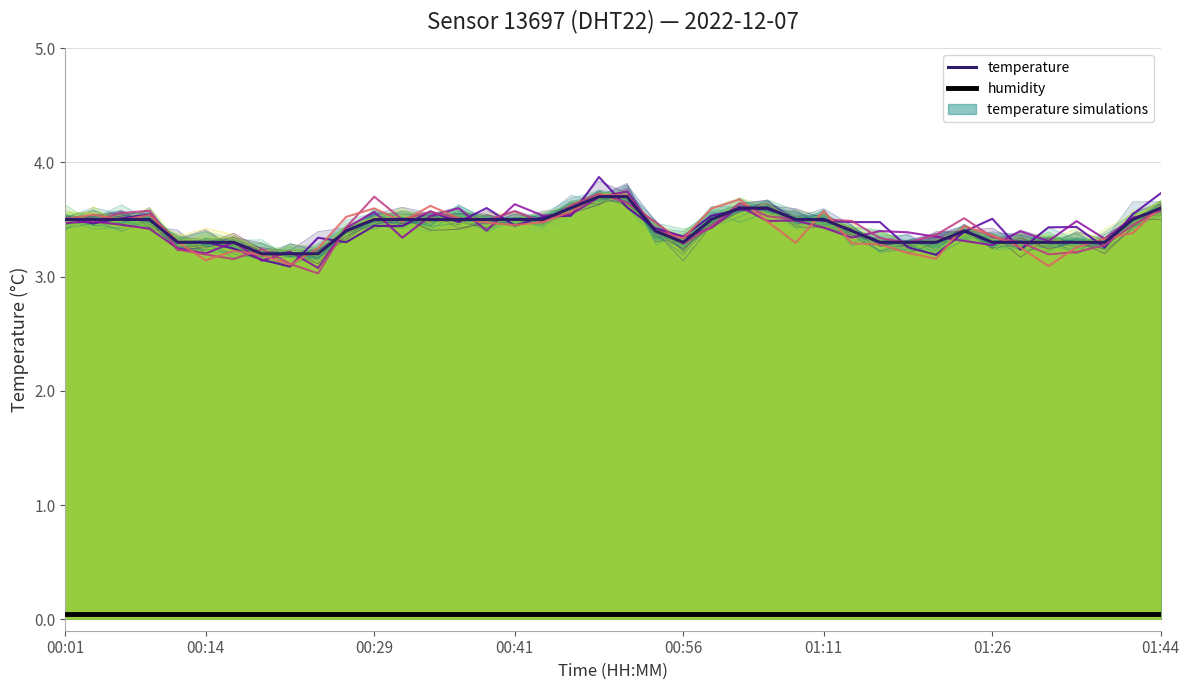

At which category does the data reach its first local peak?

01:23